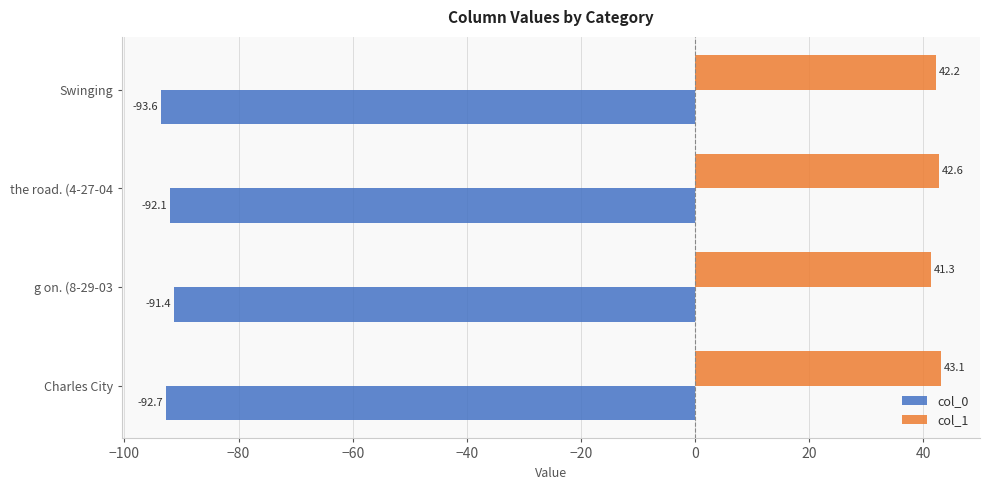

The col_0 series shows -93.6 at Swinging. True or false?

True